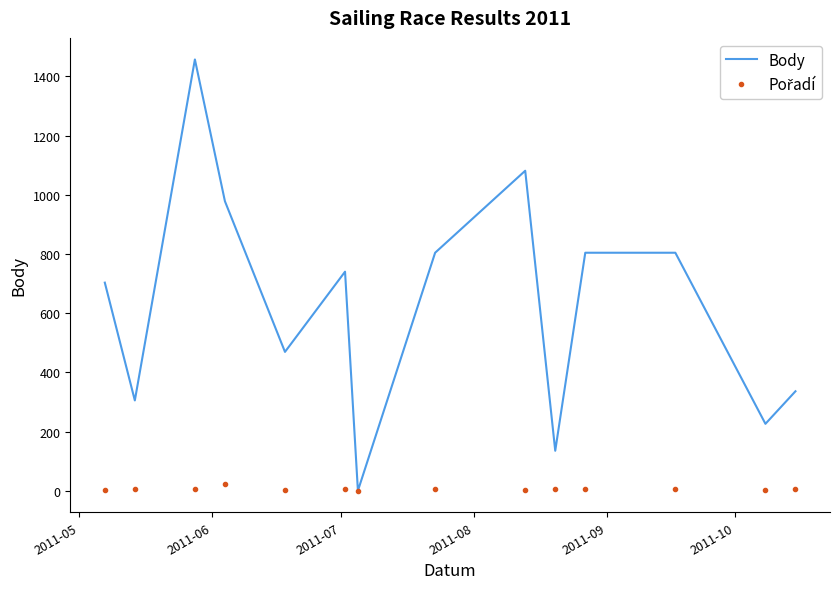

Which series has the largest total across all categories?

Body